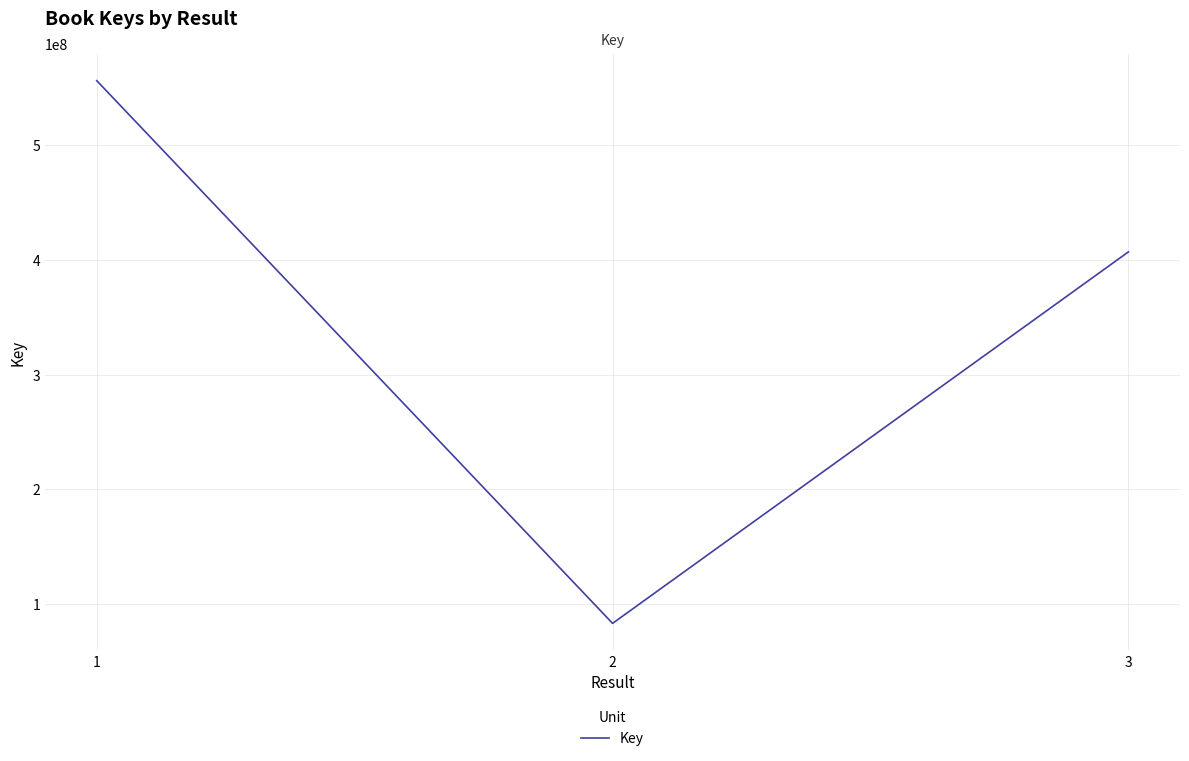

Reading right to left, extract all data points from this chart.

407124233	82980178	556505949